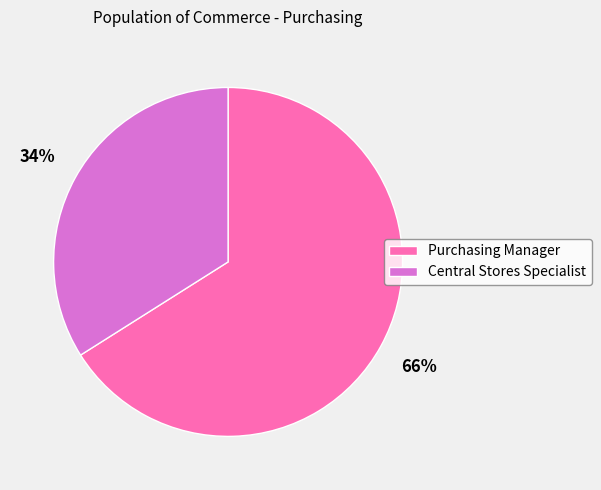

How many segments does this pie chart have?

2